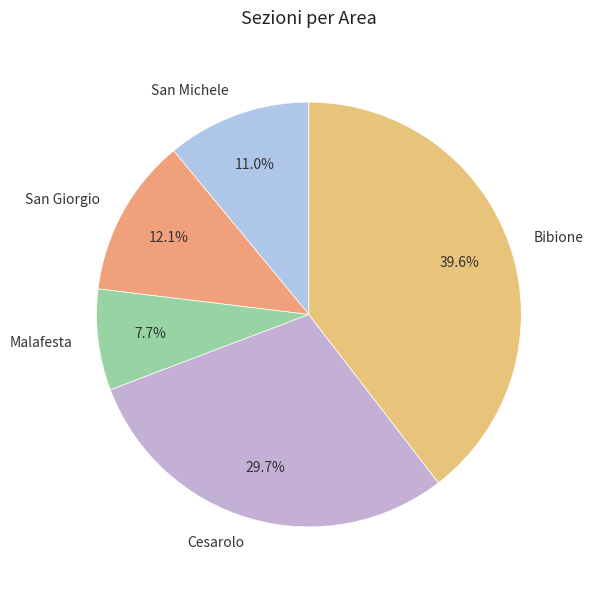

To the nearest percent, what is the combined percentage of Bibione and San Giorgio?

52%